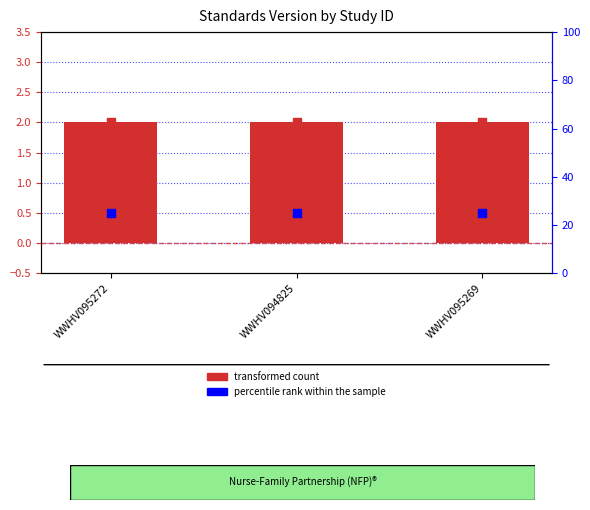

At how many categories does at least one series exceed 6?

3